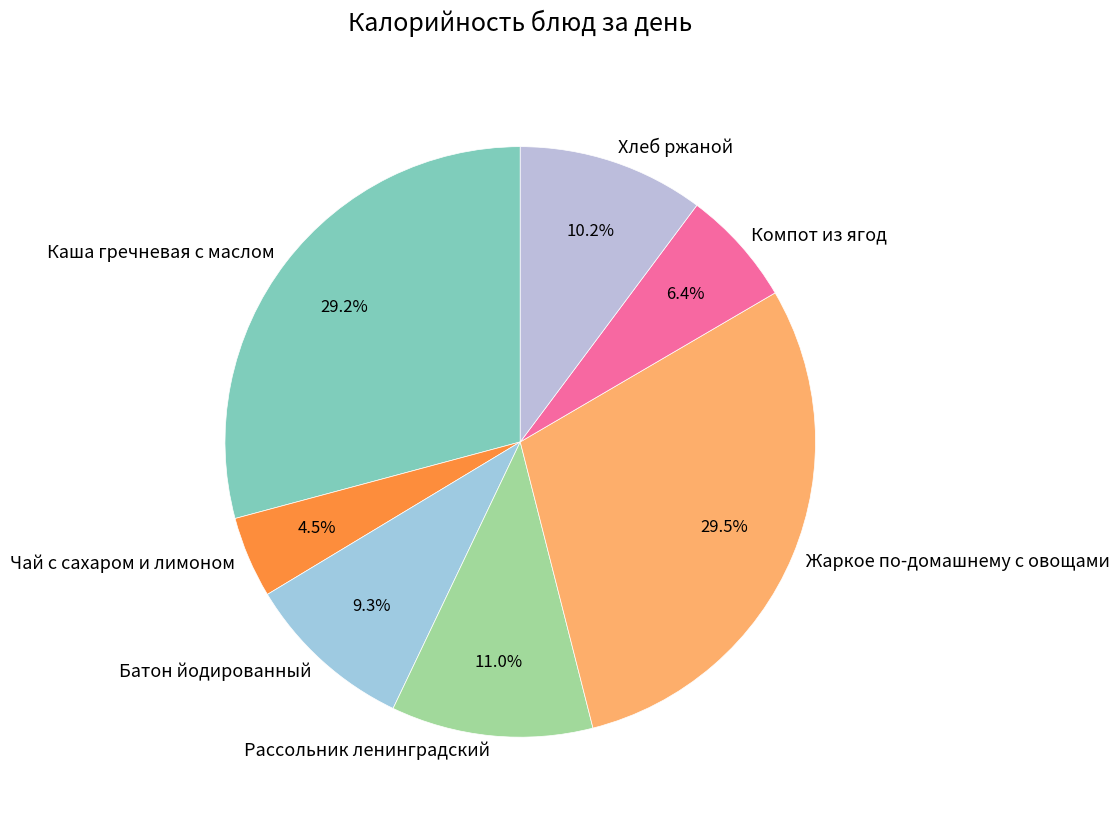

To the nearest percent, what is the average slice percentage?

14%